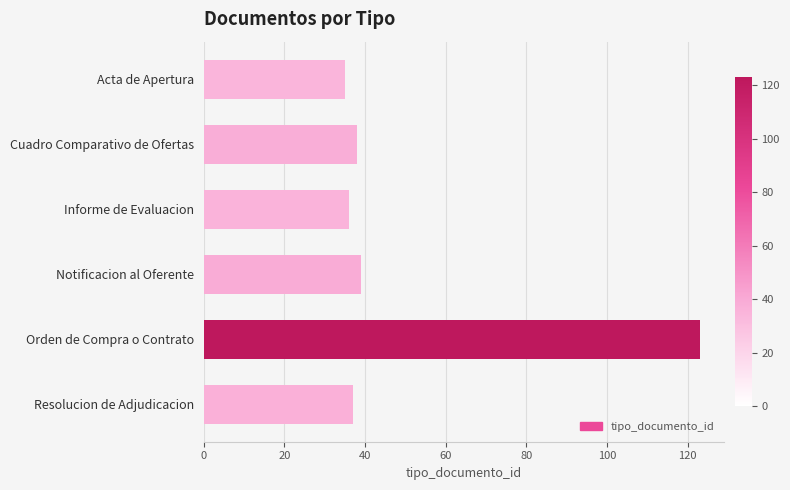

How many bars are there in total?

6